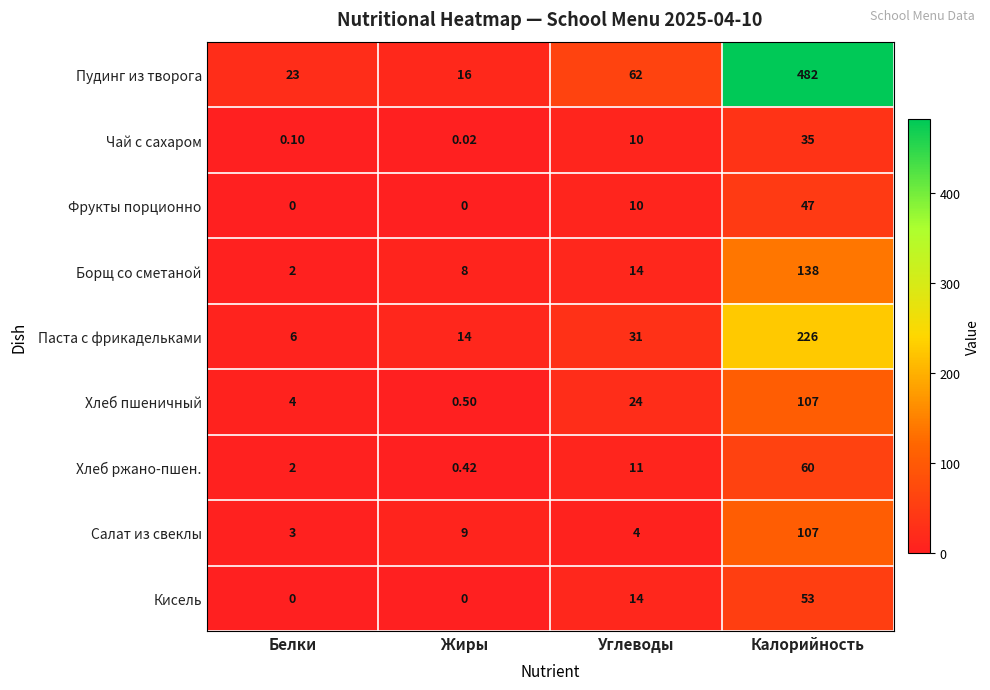

Where is Пудинг из творога nearest to the value 249?

Углеводы